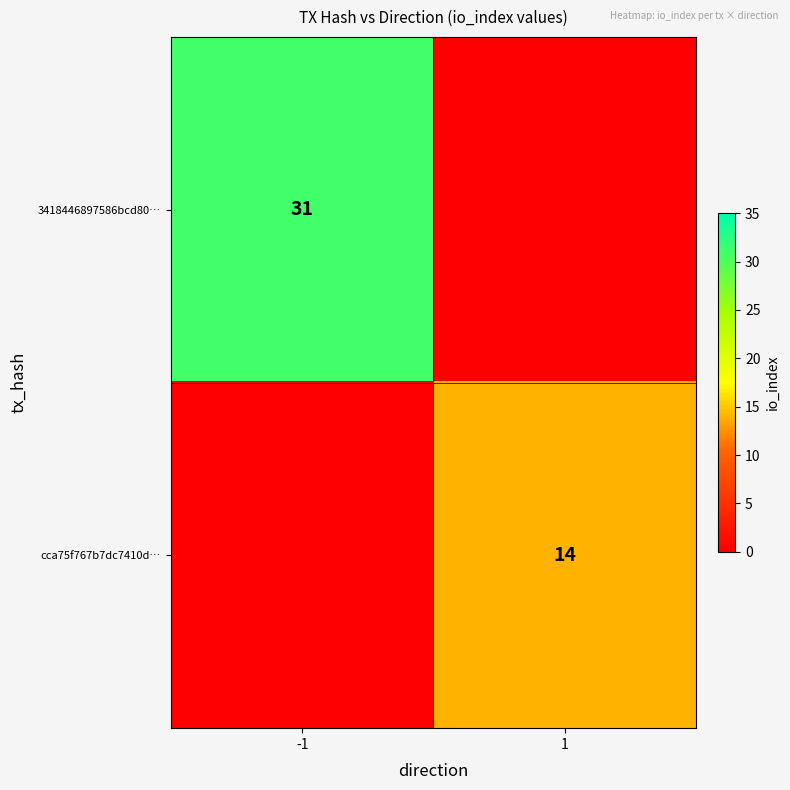

True or false: 3418446897586bcd80… has a value of 51 at -1.

False